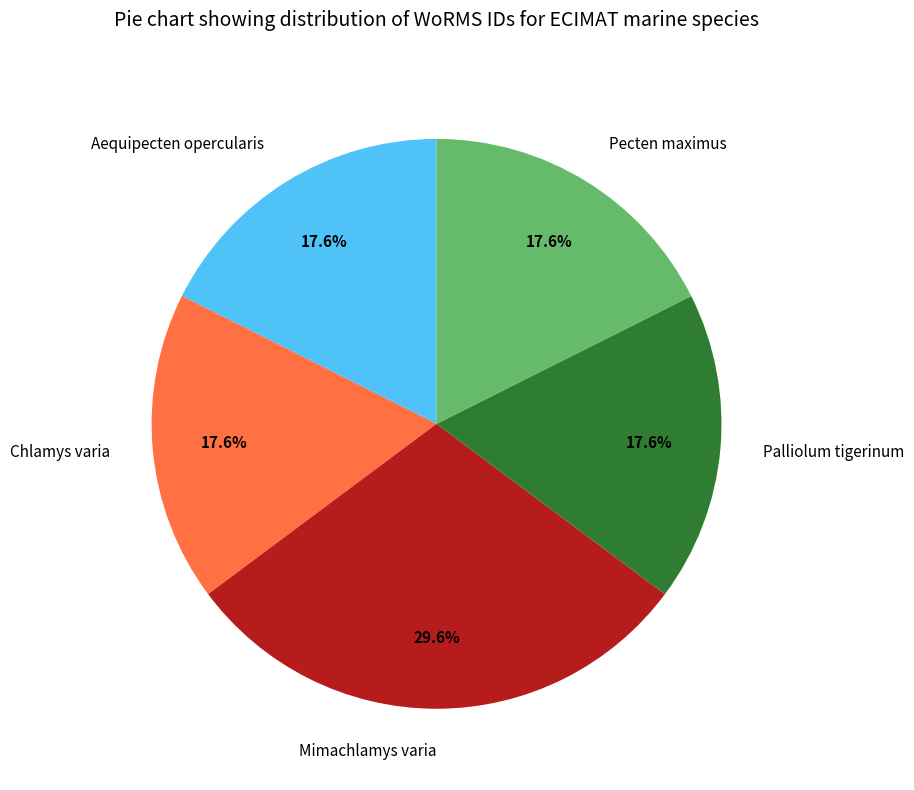

Count the number of slices in the pie.

5